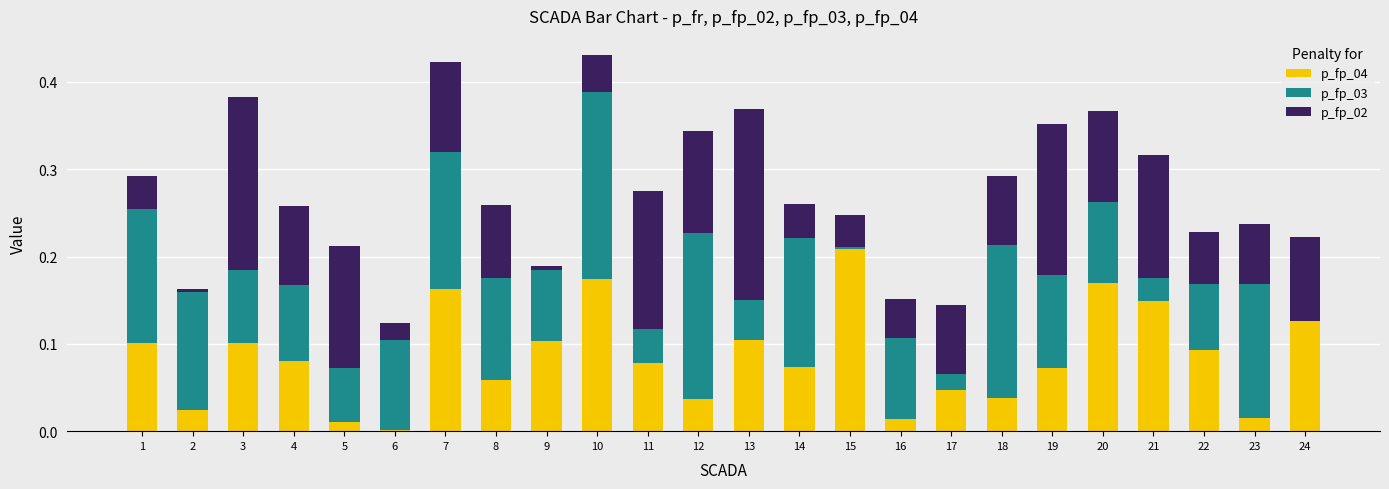

Is it true that p_fp_04 equals 0.1 at 9?

True